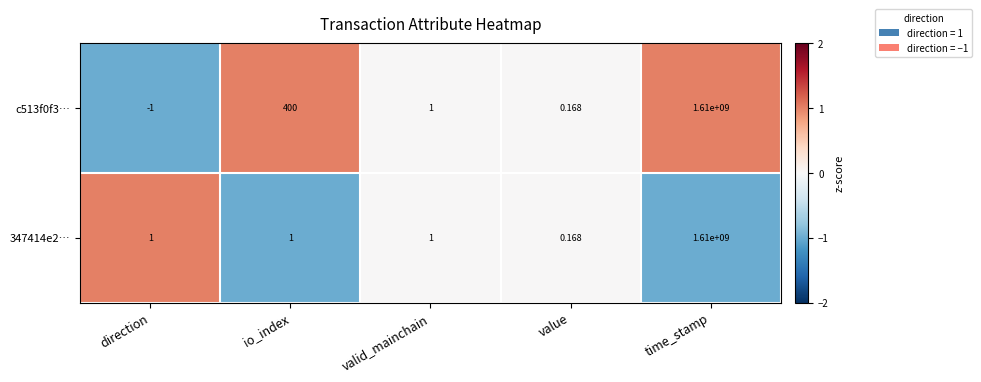

How many values in the c513f0f3… series are below 1?

2